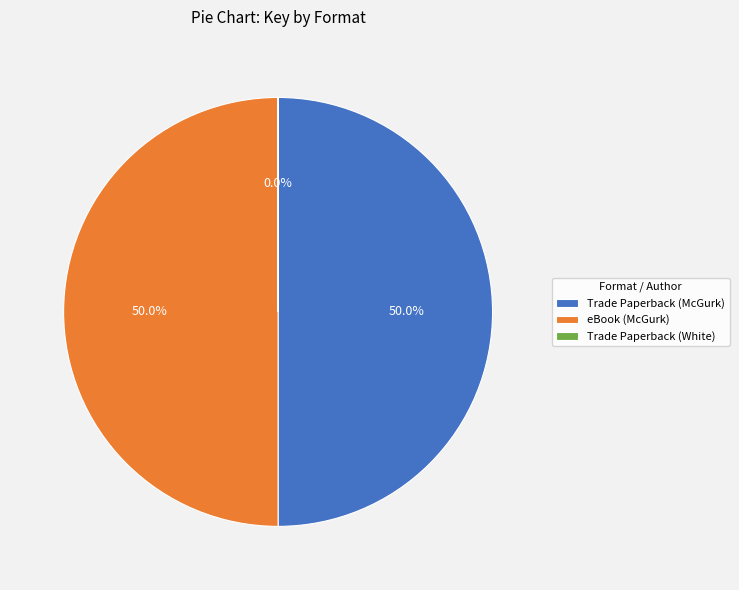

To the nearest percent, what is the average slice percentage?

33%